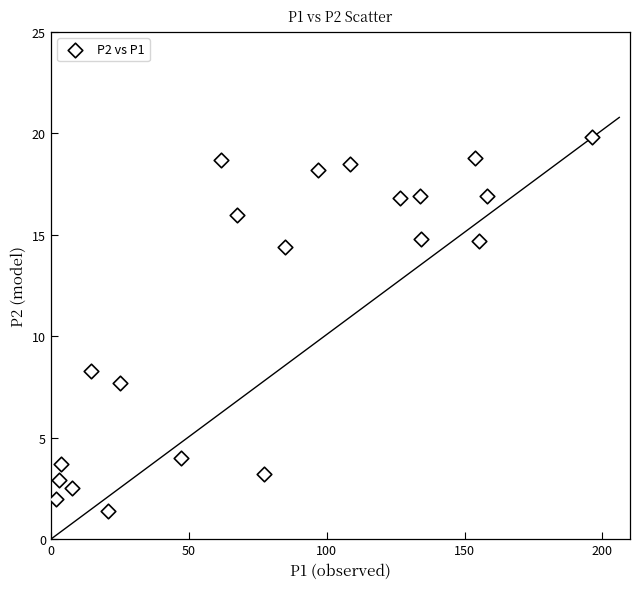

What Y value in the scatter plot is closest to 10?

8.3